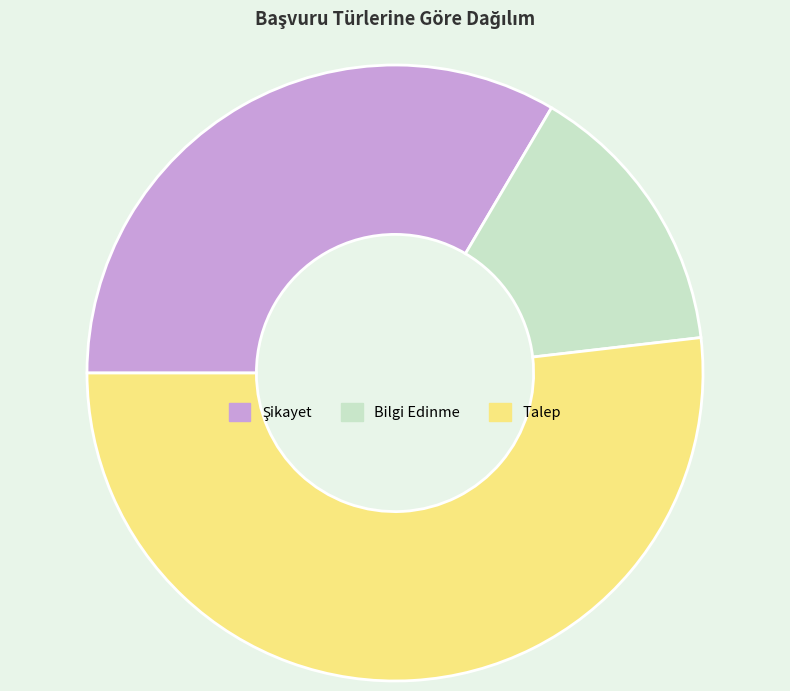

Does any single category account for the majority?

Yes